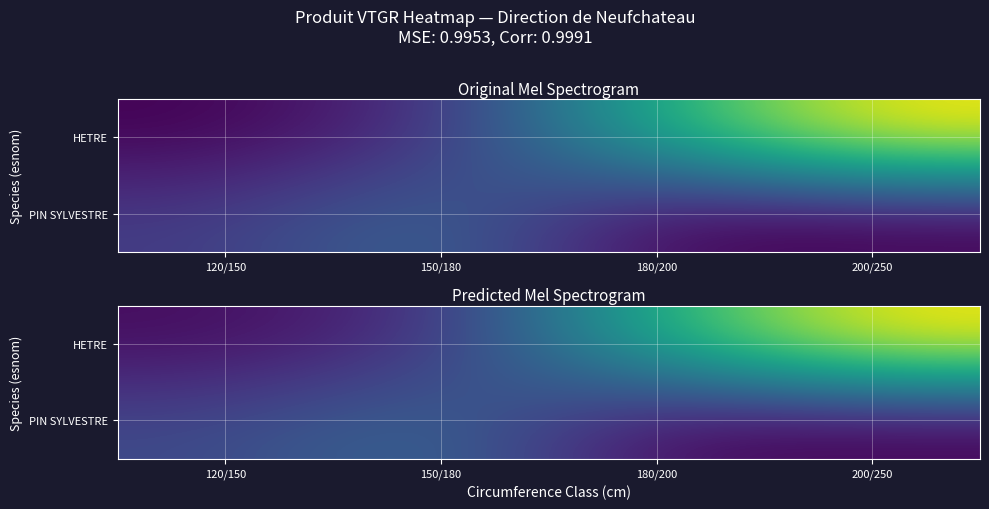

At which category is the sum across all series the highest?

200/250